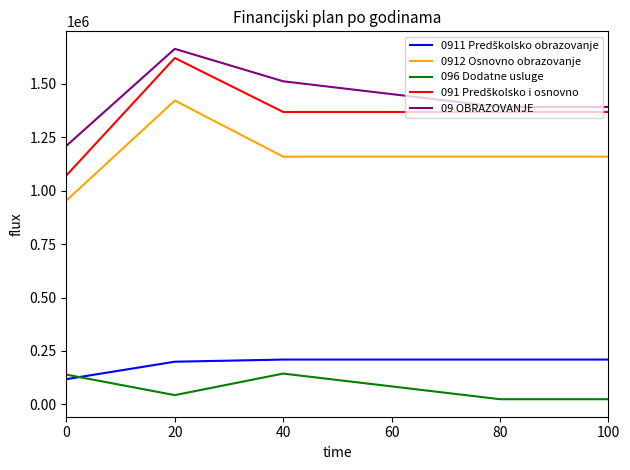

What is the total value across all series at 40?

4394186.0